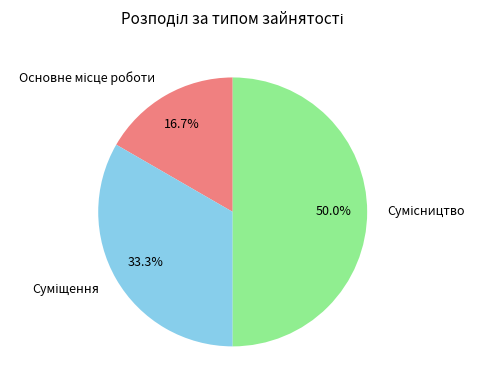

What is the change in value from Суміщення to Сумісництво?

+1